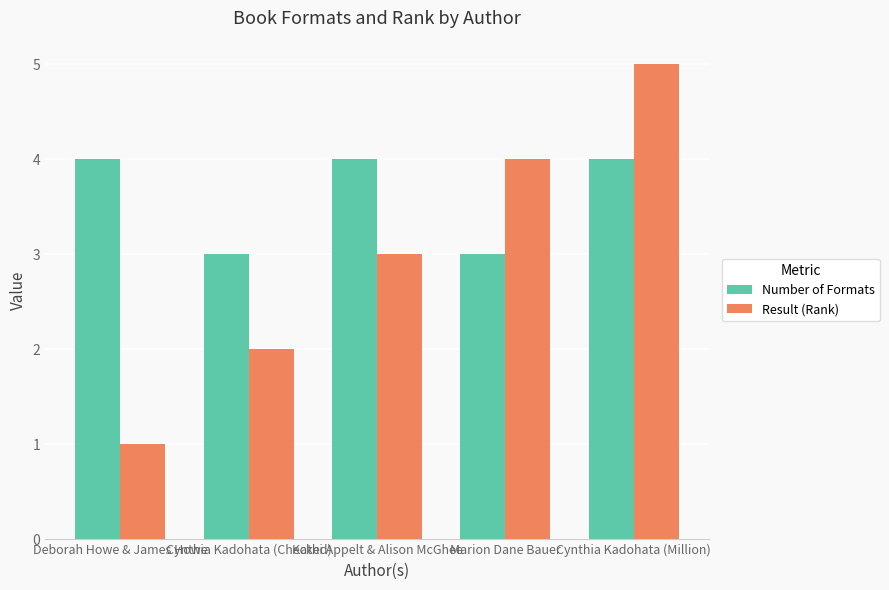

Which series has the widest spread of values?

Result (Rank)